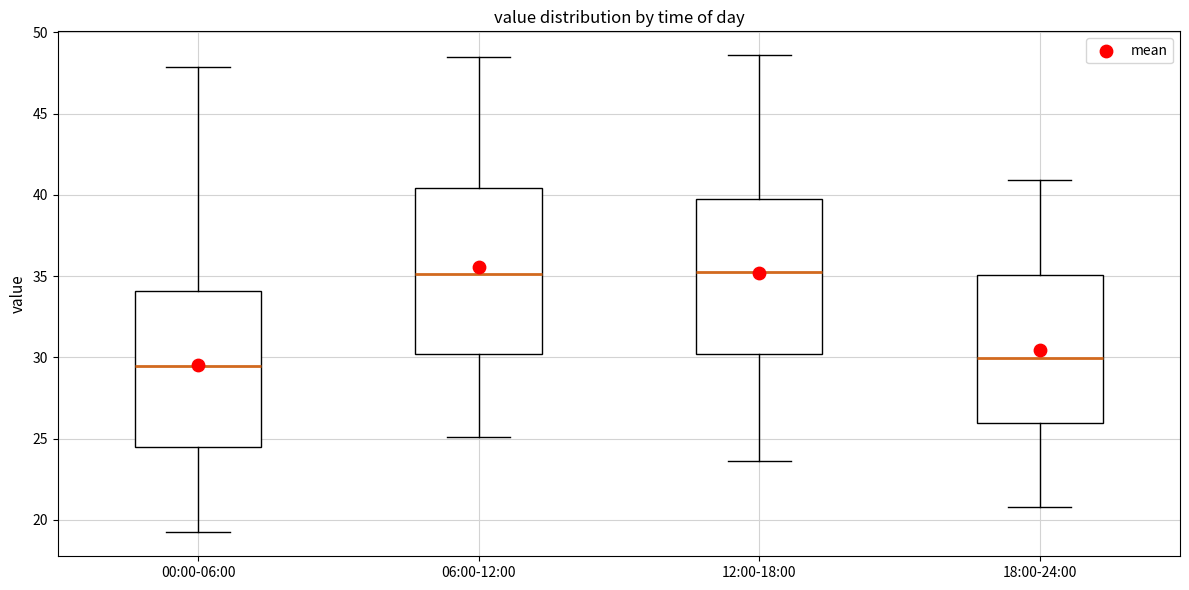

Reading left to right, transcribe this box plot: for each box, give where its median line is, the range the box spans, and where its two whiskers end, as read against the y-axis. The values are not printed on the chart, so give them approximately, as read against the axis.

00:00-06:00: median 29.5, box 24.5 to 34.0, whiskers 19.0 to 48.0
06:00-12:00: median 35.0, box 30.0 to 40.5, whiskers 25.0 to 48.5
12:00-18:00: median 35.5, box 30.0 to 40.0, whiskers 23.5 to 48.5
18:00-24:00: median 30.0, box 26.0 to 35.0, whiskers 21.0 to 41.0